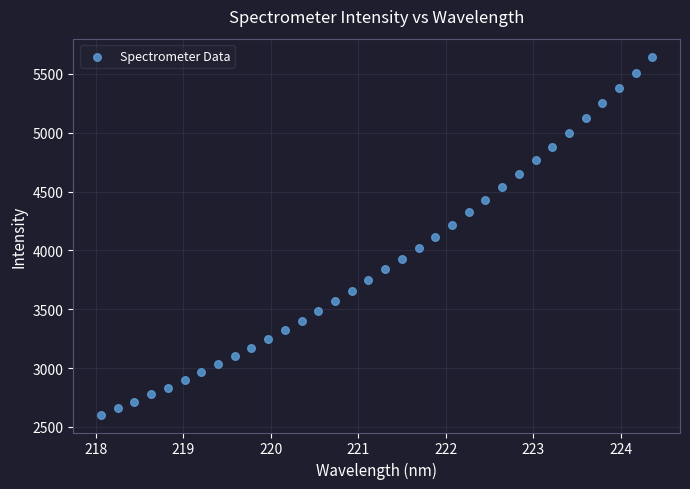

What is the range of X values (max minus min)?

6.3